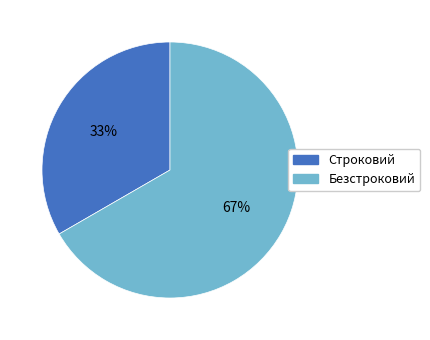

Which category has the smallest portion of the pie?

Строковий